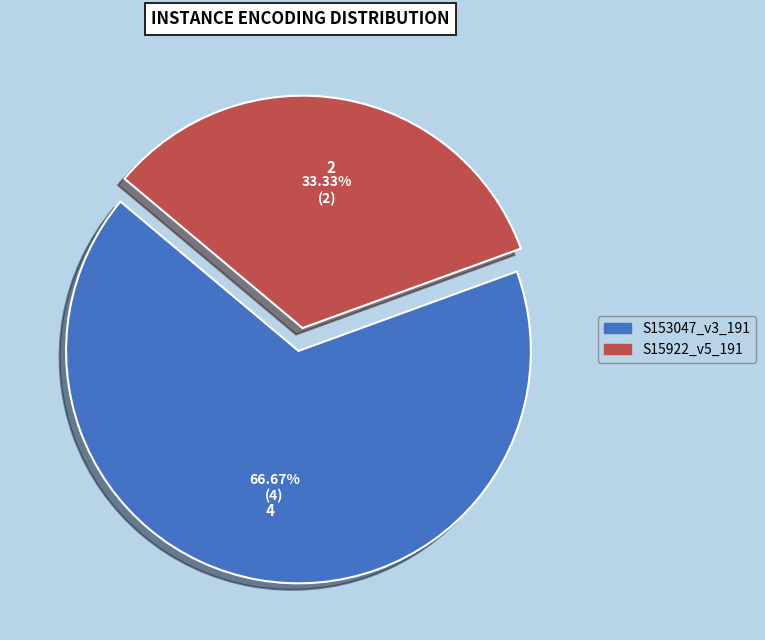

What percentage is the S153047_v3_191 slice, to the nearest percent?

67%